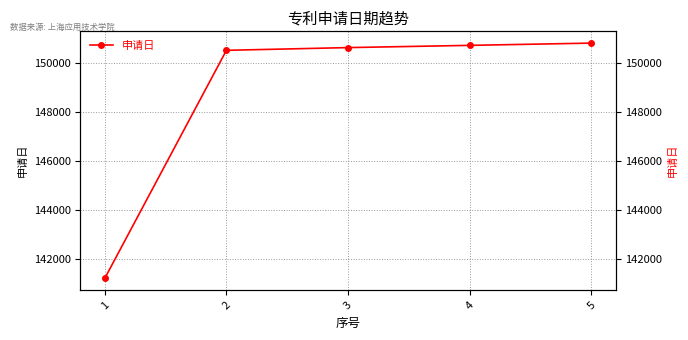

What is the value of the 2nd point from the left?

150513